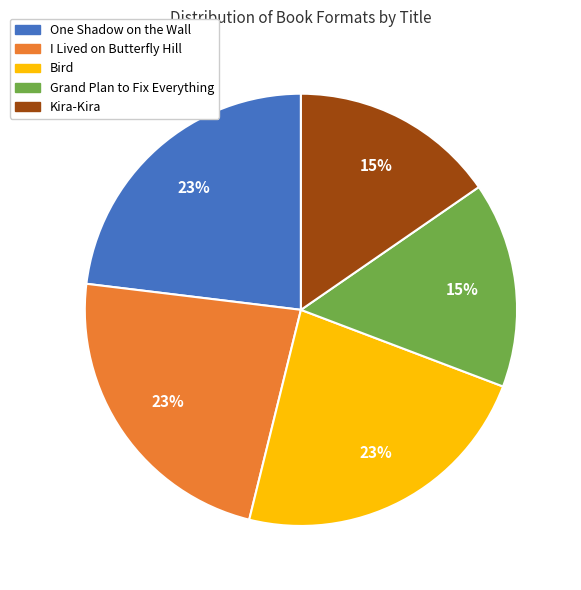

What percentage is the Grand Plan to Fix Everything slice, to the nearest percent?

15%